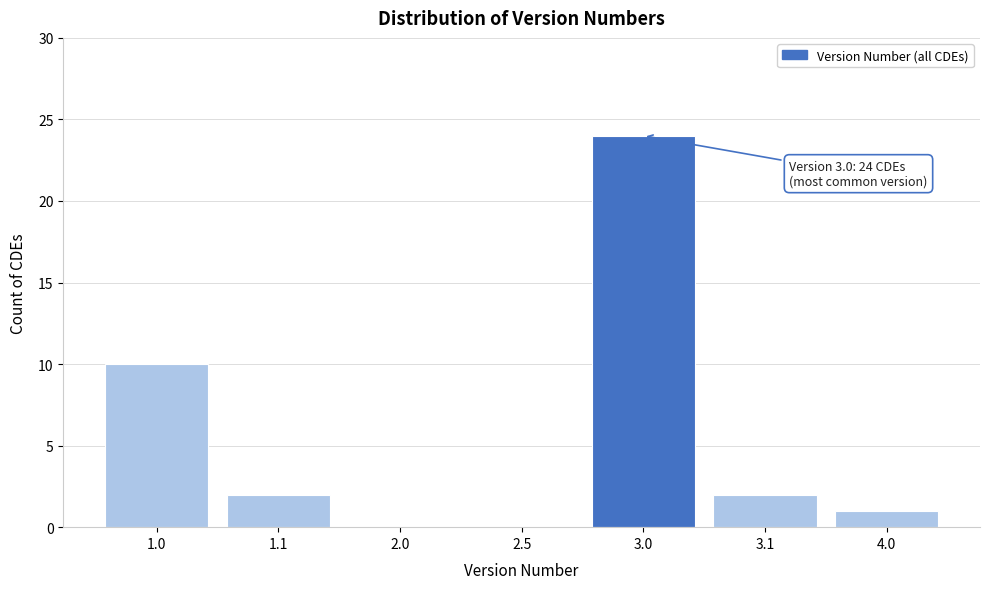

Reading left to right, extract all data points from this chart.

1.0=10	1.1=2	2.0=0	2.5=0	3.0=24	3.1=2	4.0=1